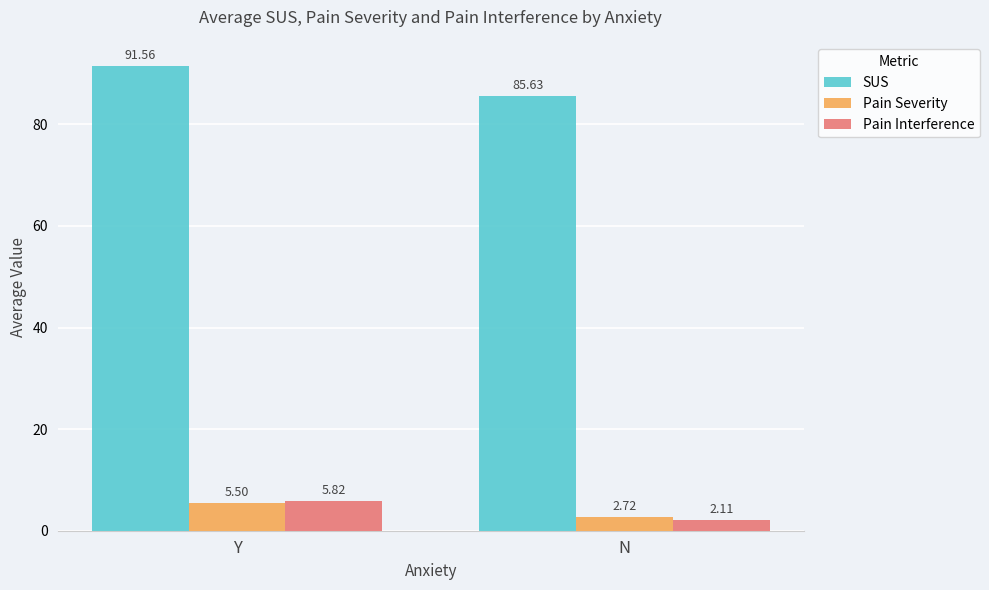

The value of SUS at N is 127.0. True or false?

False